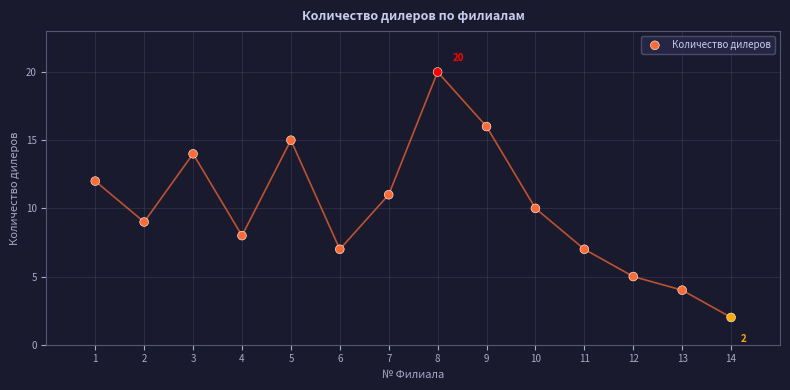

What is the range of Y values (max minus min)?

18